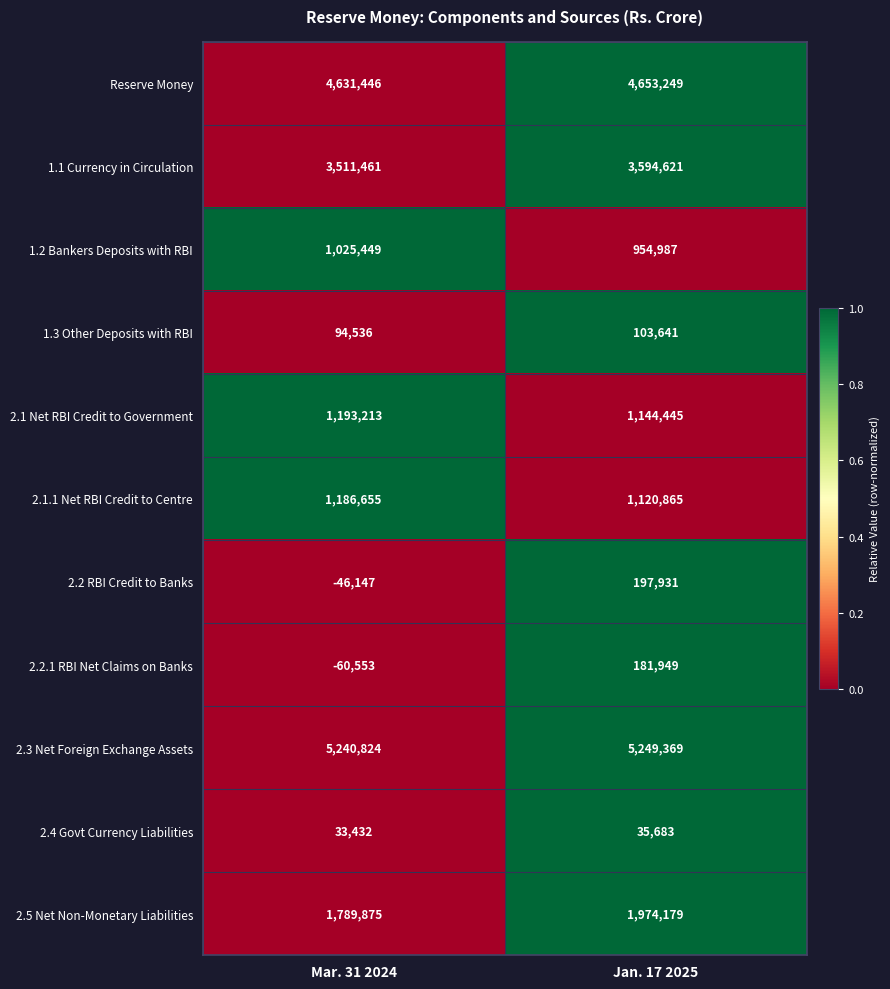

Read the 2.3 Net Foreign Exchange Assets value at Jan. 17 2025.

5249369